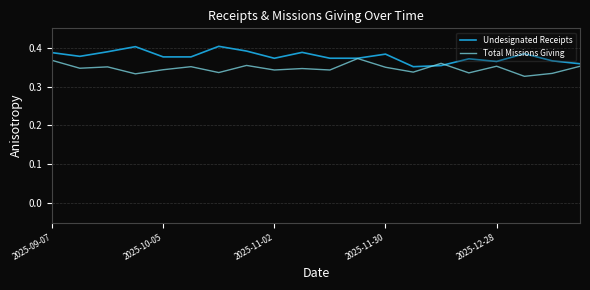

Rank the series by their maximum value, from lowest to highest.

Total Missions Giving, Undesignated Receipts